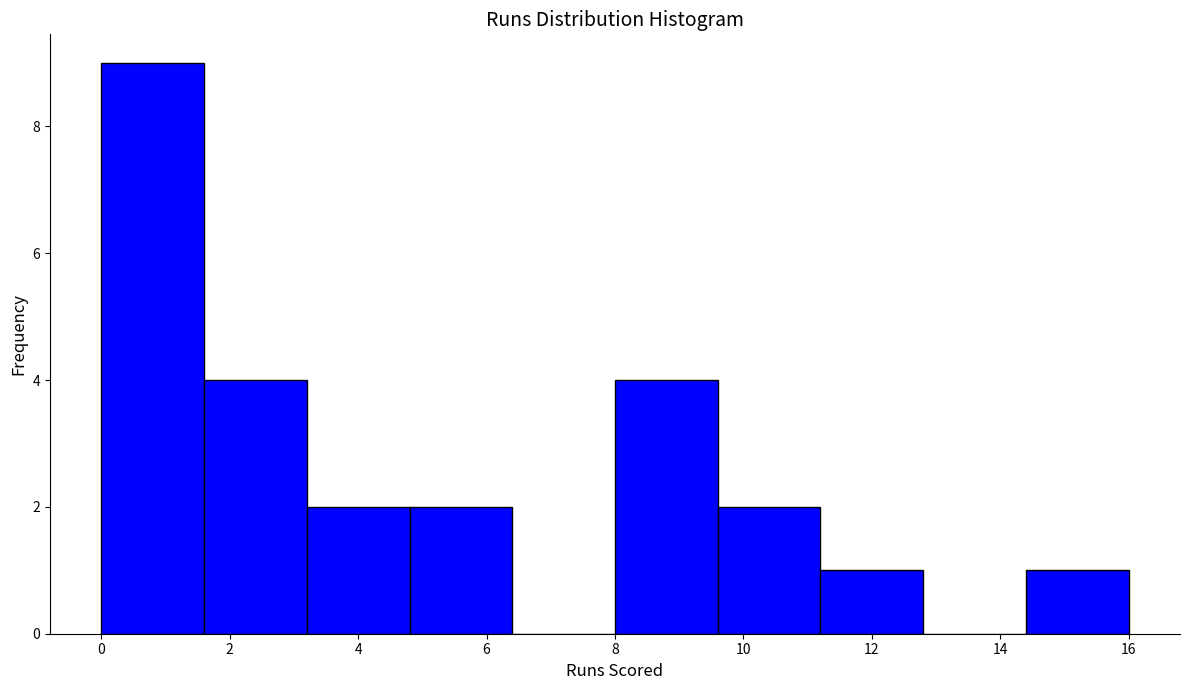

Over which range of the x-axis is the bar tallest?

0.0 to 1.6